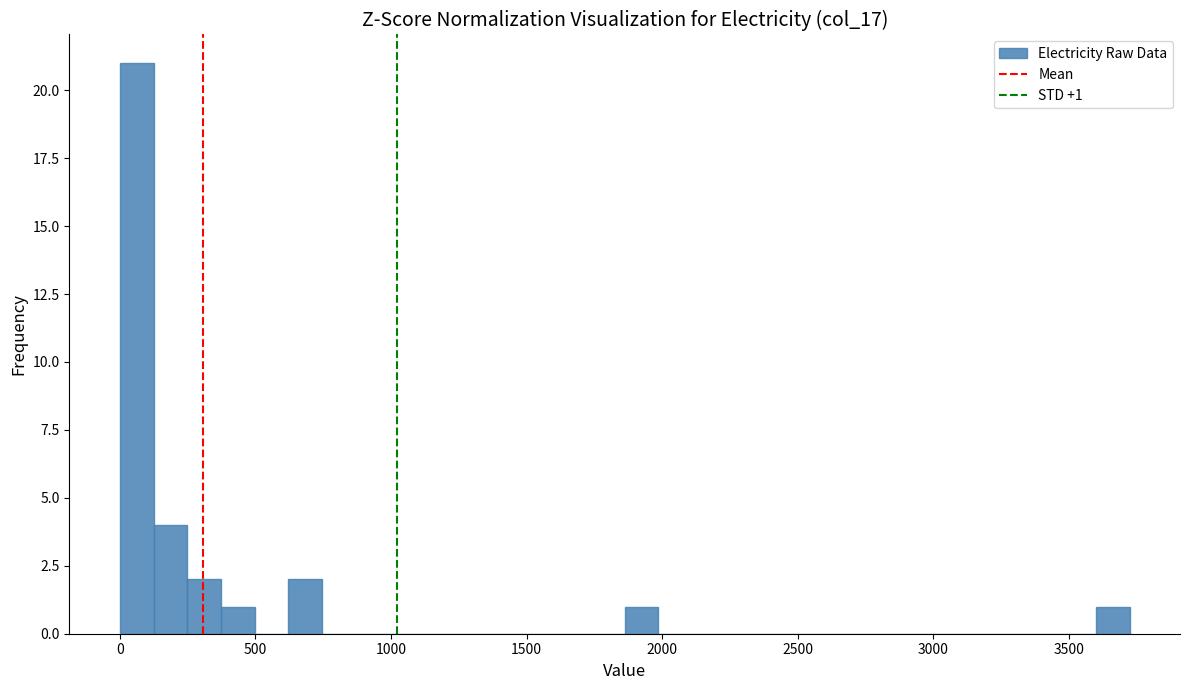

Read against the x-axis, roughly where is the centre of the tallest bar?

50